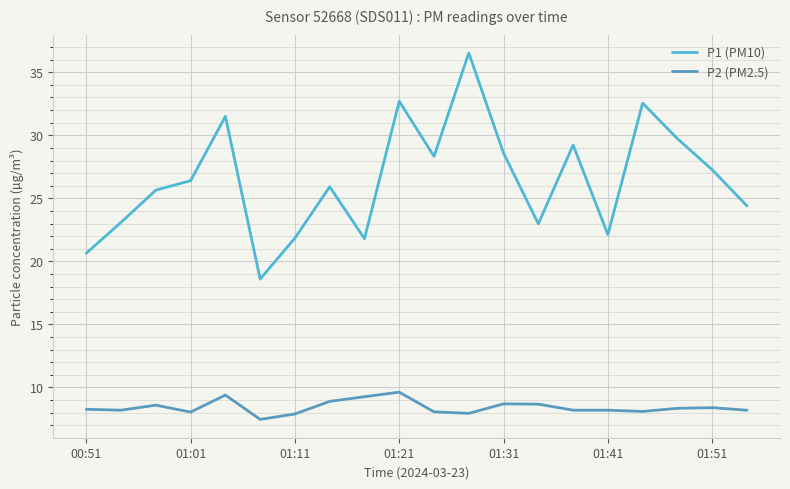

How many lines are shown in the chart?

2